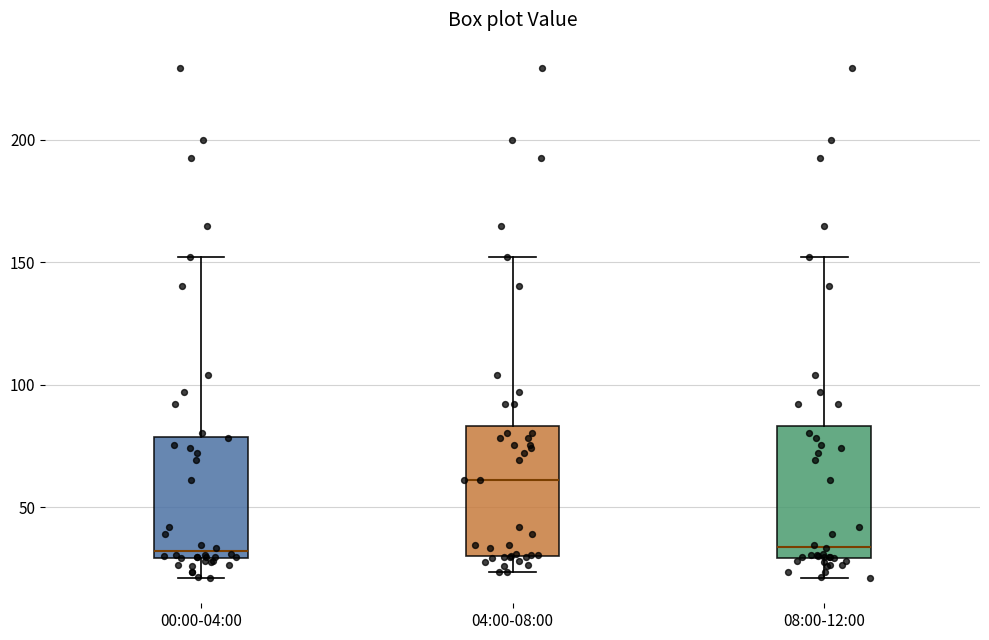

Which box's median line is the highest?

04:00-08:00